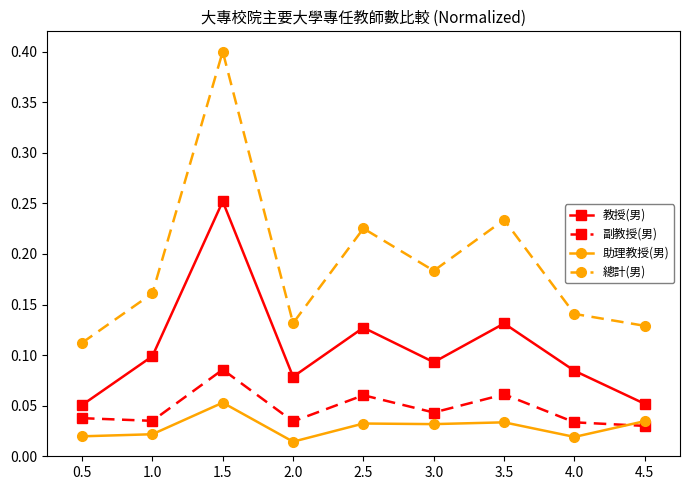

What is the label of the 9th point from the left?

4.5